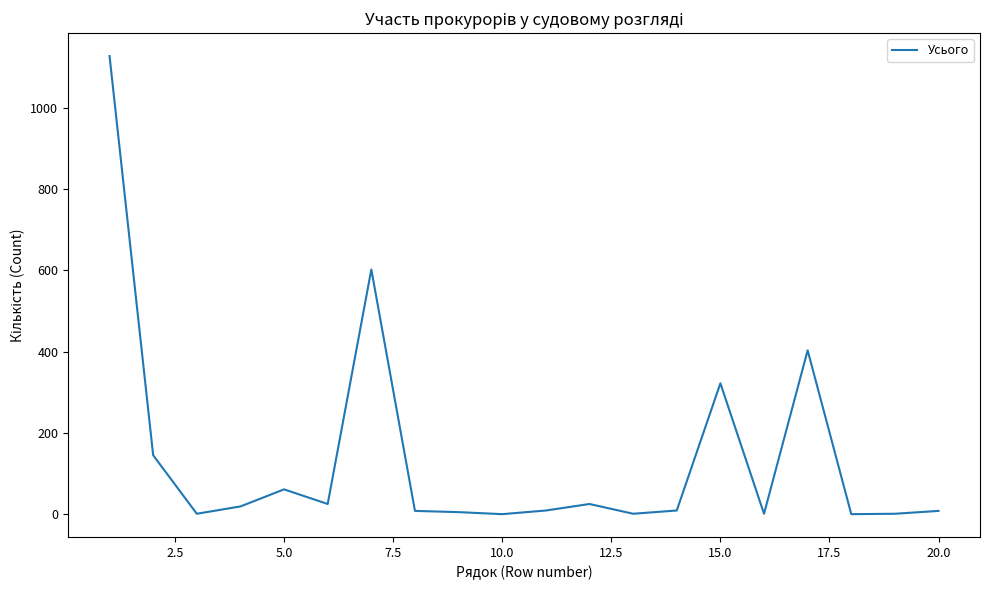

What is the difference between the maximum and minimum values?

1127